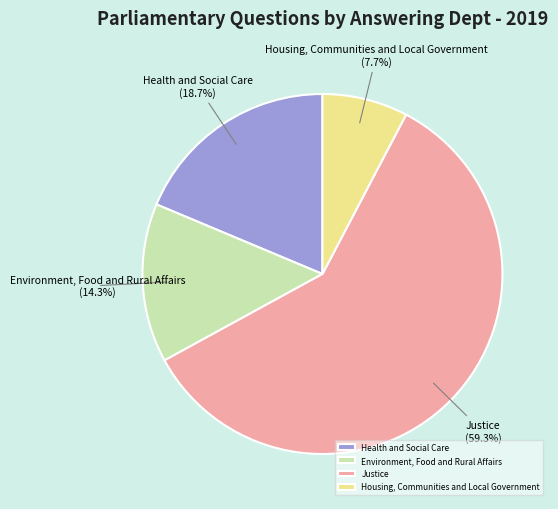

Combined, what portion of the pie is Housing, Communities and Local Government and Health and Social Care?

26.4%